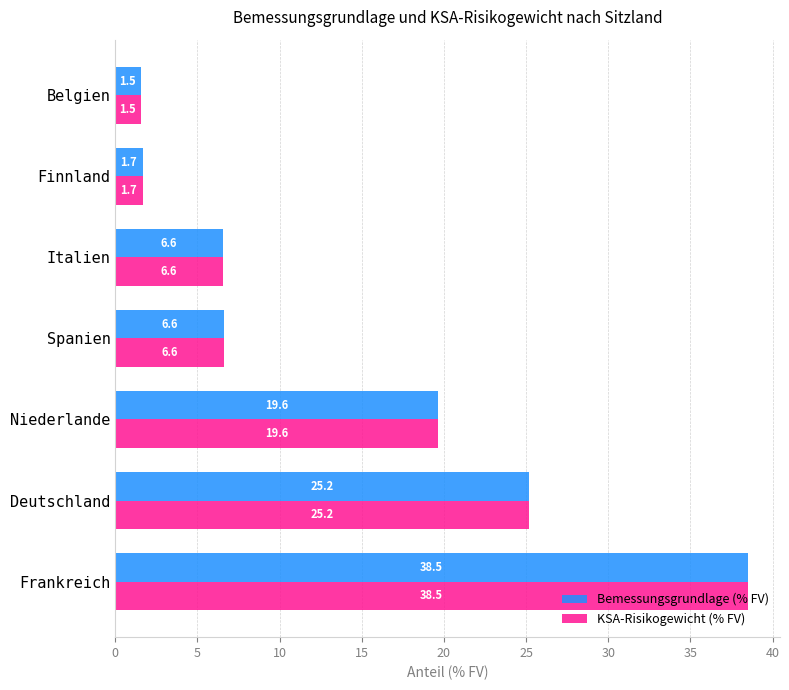

At how many categories does at least one series exceed 28?

1